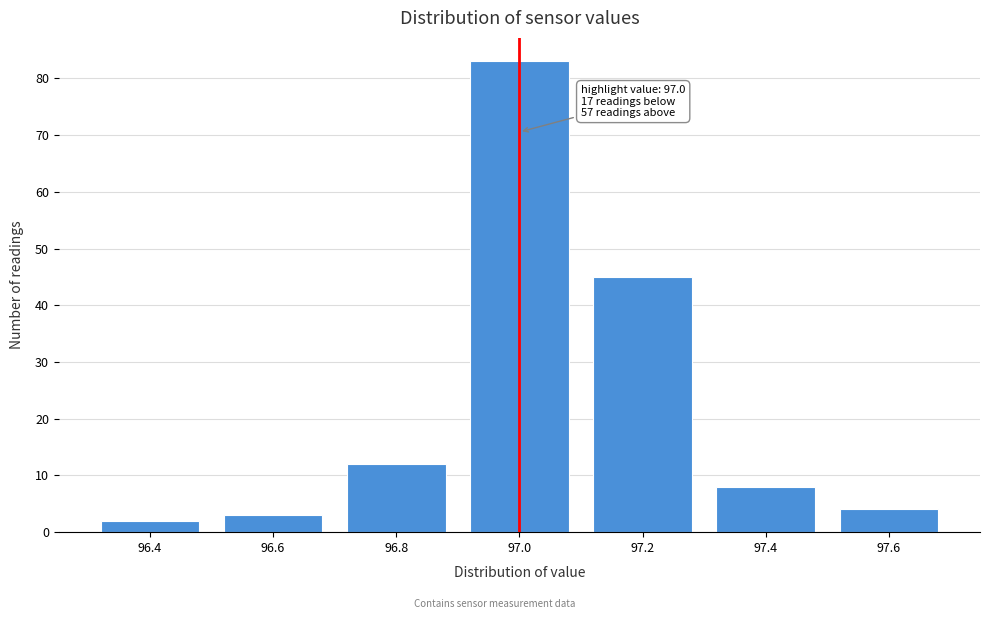

Reading left to right, what are all the values shown in this chart?

96.4=2	96.6=3	96.8=12	97.0=83	97.2=45	97.4=8	97.6=4